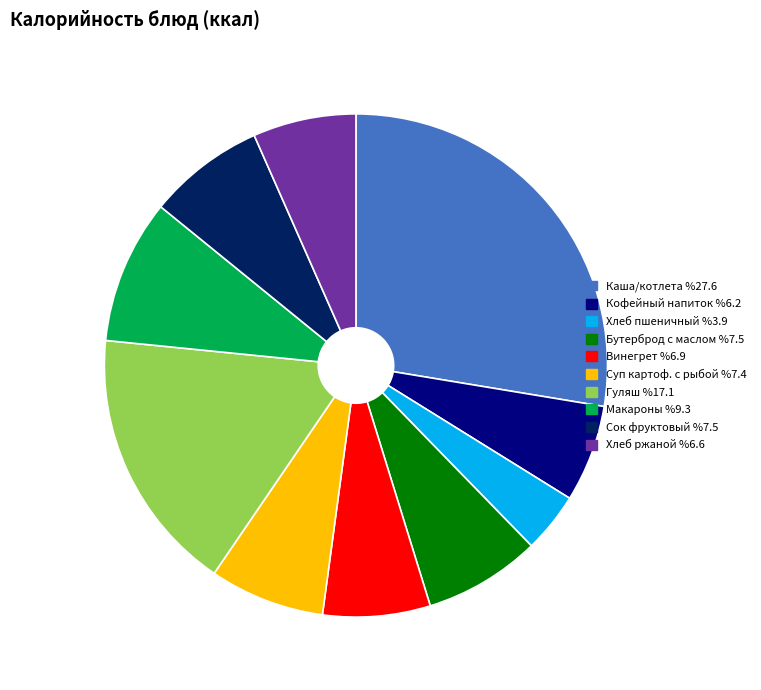

Is there any slice that represents more than half of the pie?

No